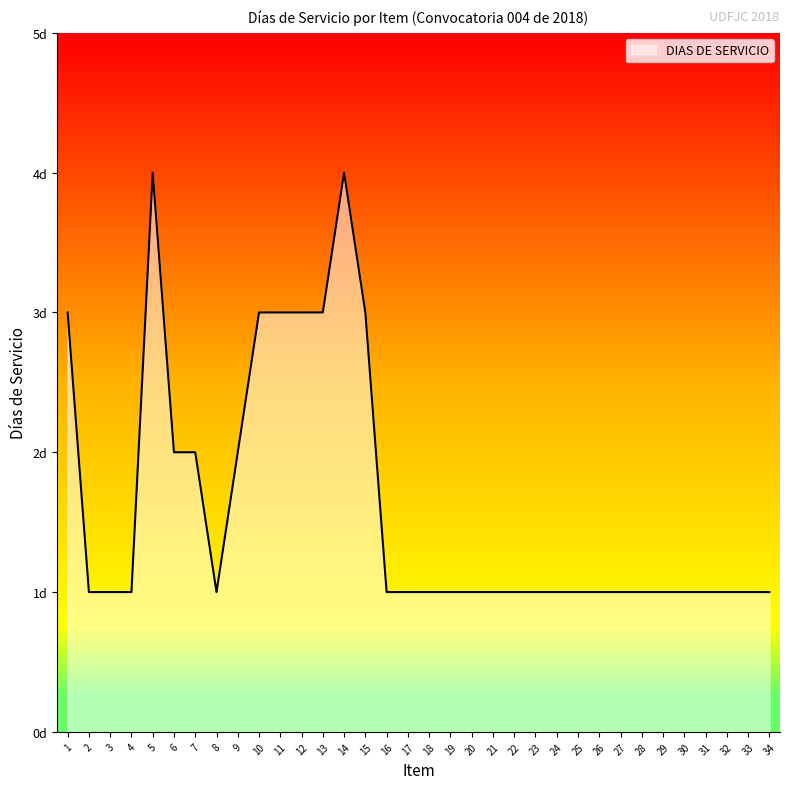

Is this an area chart (filled region under the line)?

Yes